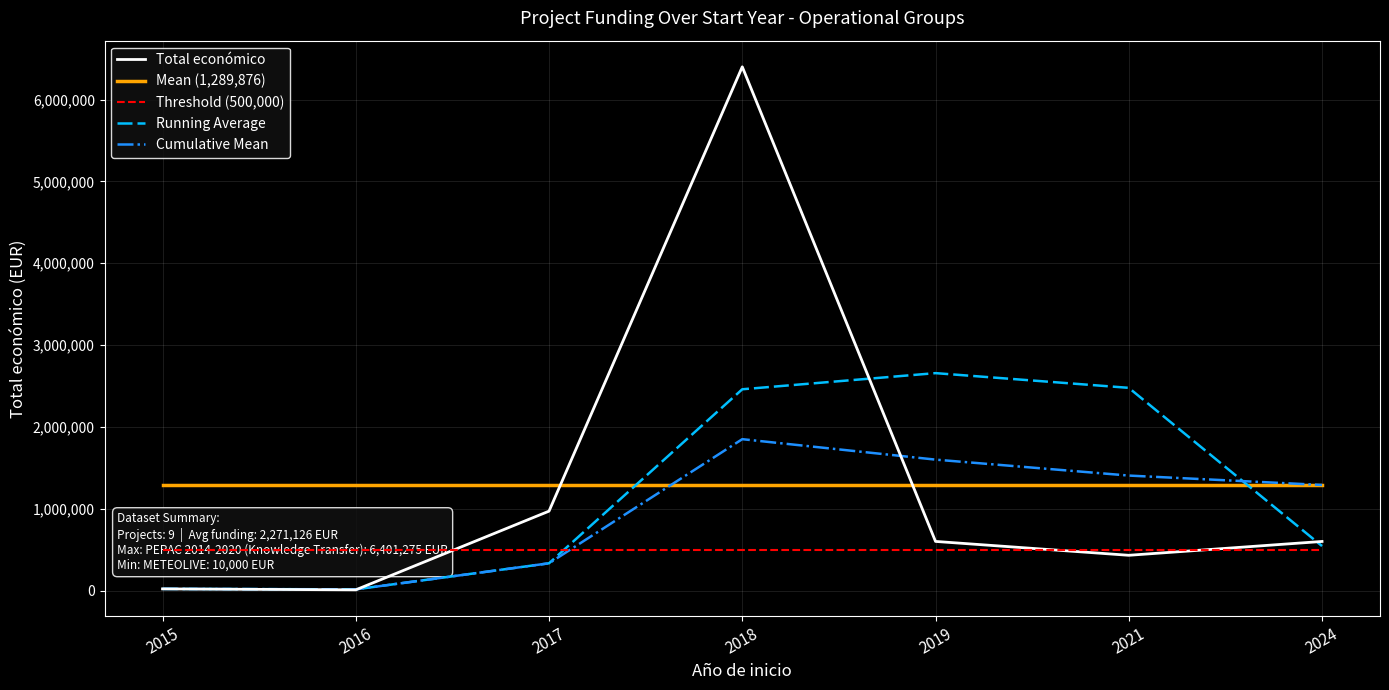

Reading left to right, transcribe all the data shown in this chart.

Total económico: 2015=19950.0	2016=8000.0	2017=969996.0	2018=6401275.0	2019=599962.0	2021=430411.0	2024=599540.0
Mean (1,289,876): 2015=1289876.3	2016=1289876.3	2017=1289876.3	2018=1289876.3	2019=1289876.3	2021=1289876.3	2024=1289876.3
Threshold (500,000): 2015=500000.0	2016=500000.0	2017=500000.0	2018=500000.0	2019=500000.0	2021=500000.0	2024=500000.0
Running Average: 2015=19950.0	2016=13975.0	2017=332648.7	2018=2459757.0	2019=2657077.7	2021=2477216.0	2024=543304.3
Cumulative Mean: 2015=19950.0	2016=13975.0	2017=332648.7	2018=1849805.2	2019=1599836.6	2021=1404932.3	2024=1289876.3